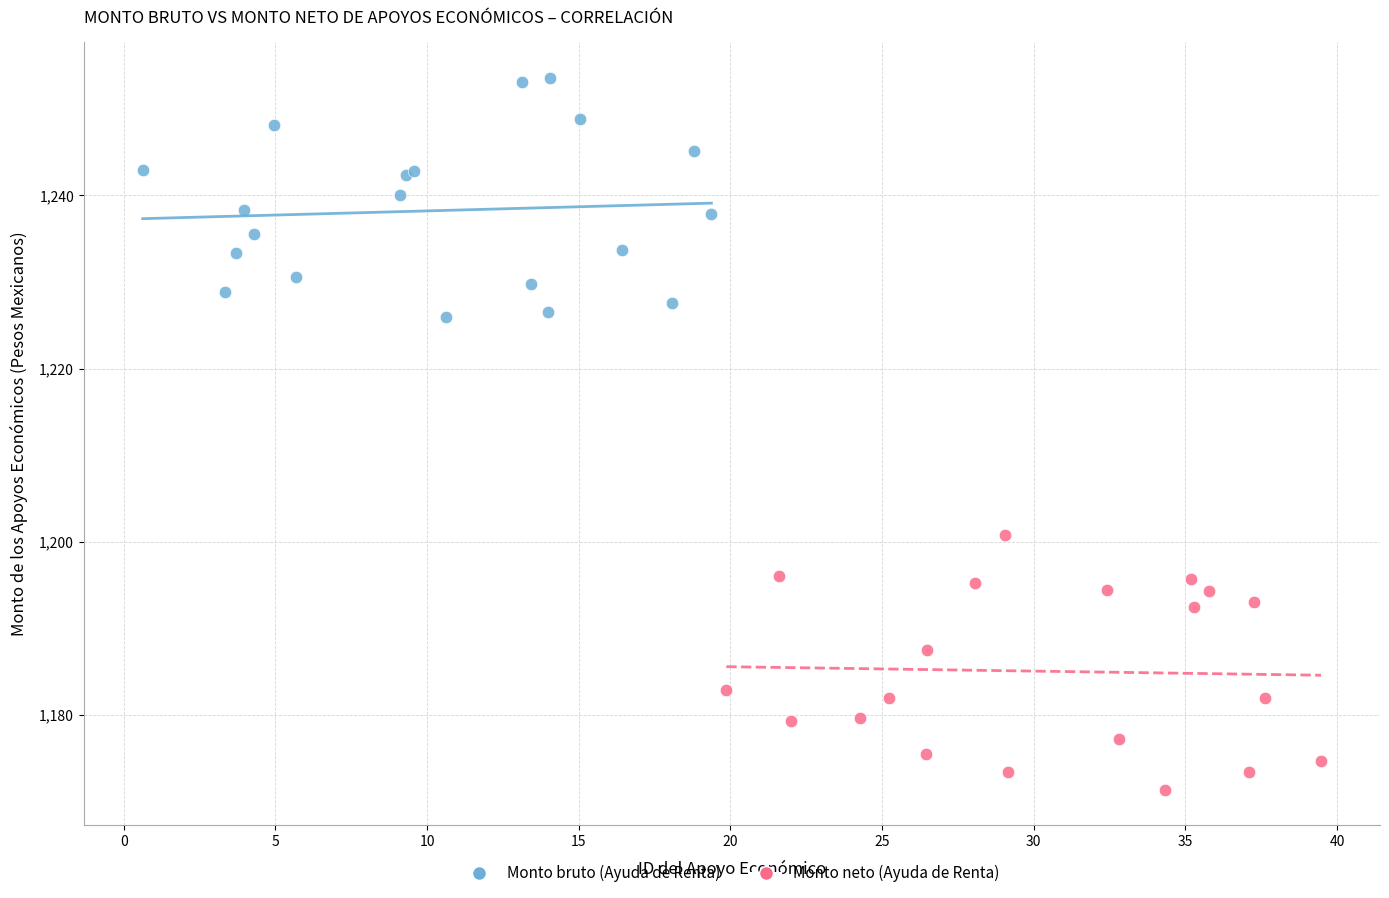

Which series reaches the maximum Y coordinate?

Monto bruto (Ayuda de Renta)